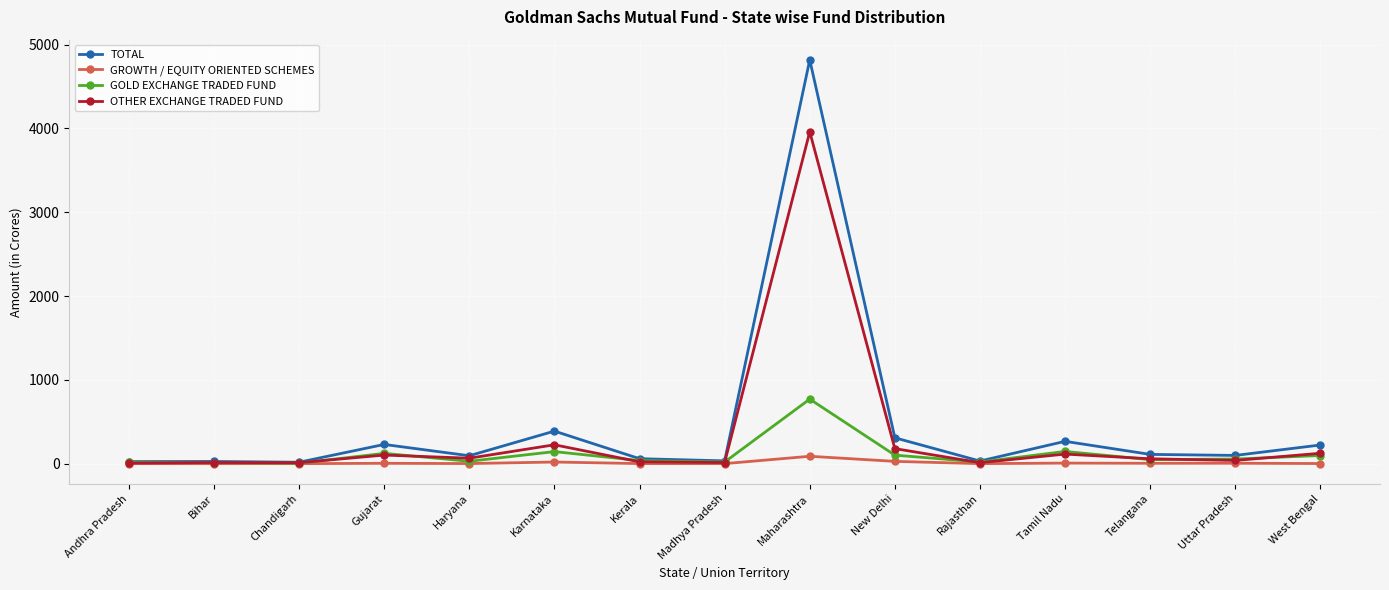

The TOTAL series shows 604.5 at Karnataka. True or false?

False